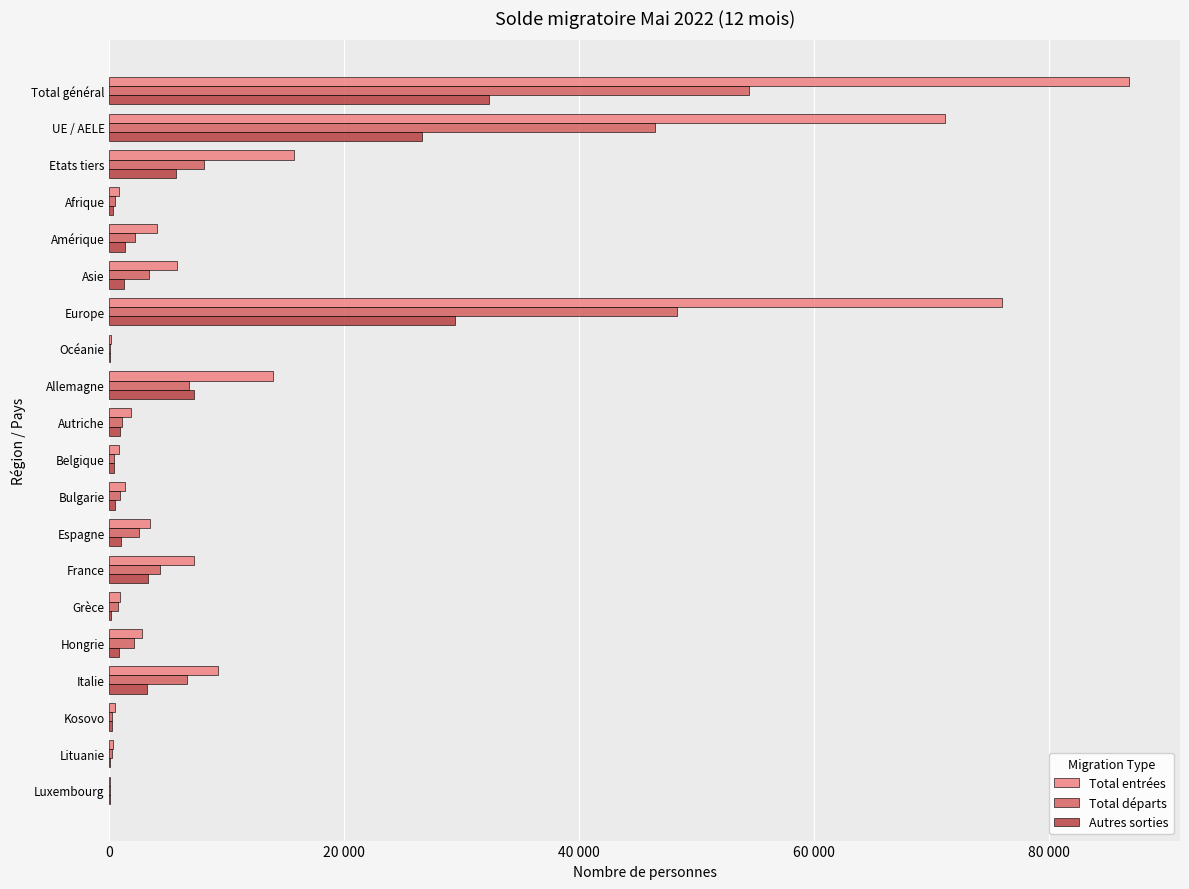

What is the difference between the maximum and minimum values in the Total départs series?

54429